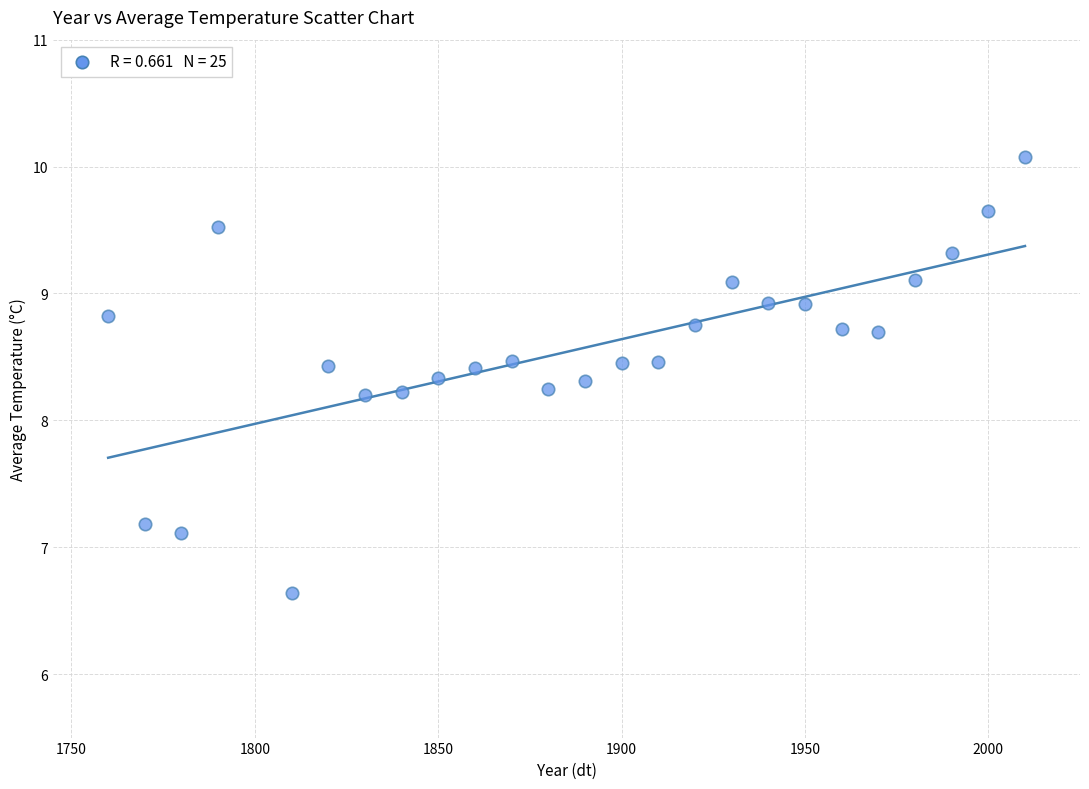

What is the range of X values (max minus min)?

250.0